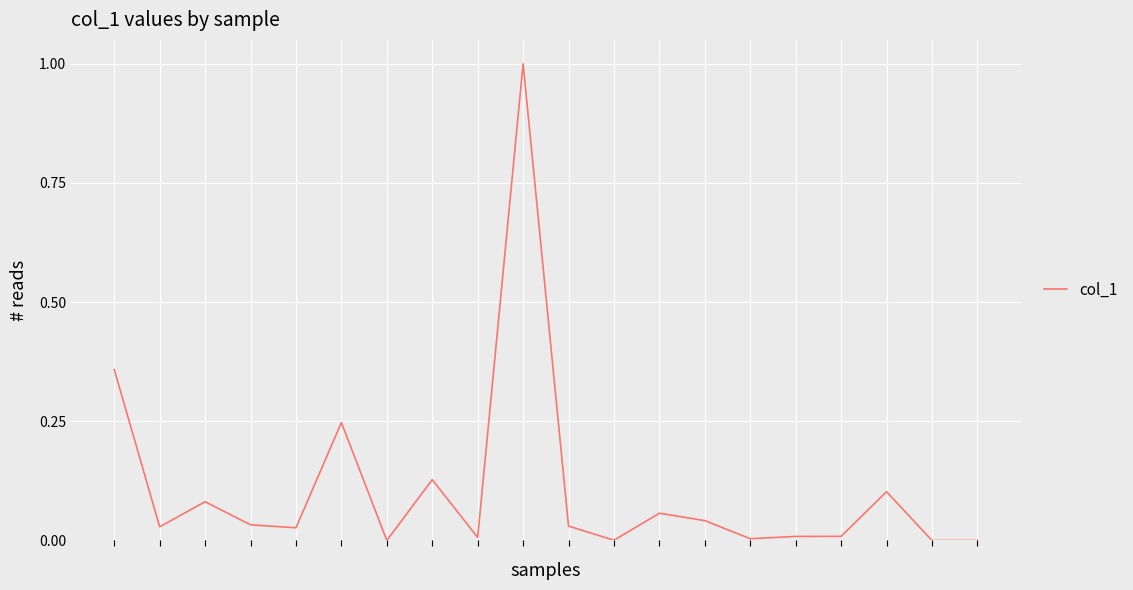

Does the chart display data point markers on the line(s)?

No